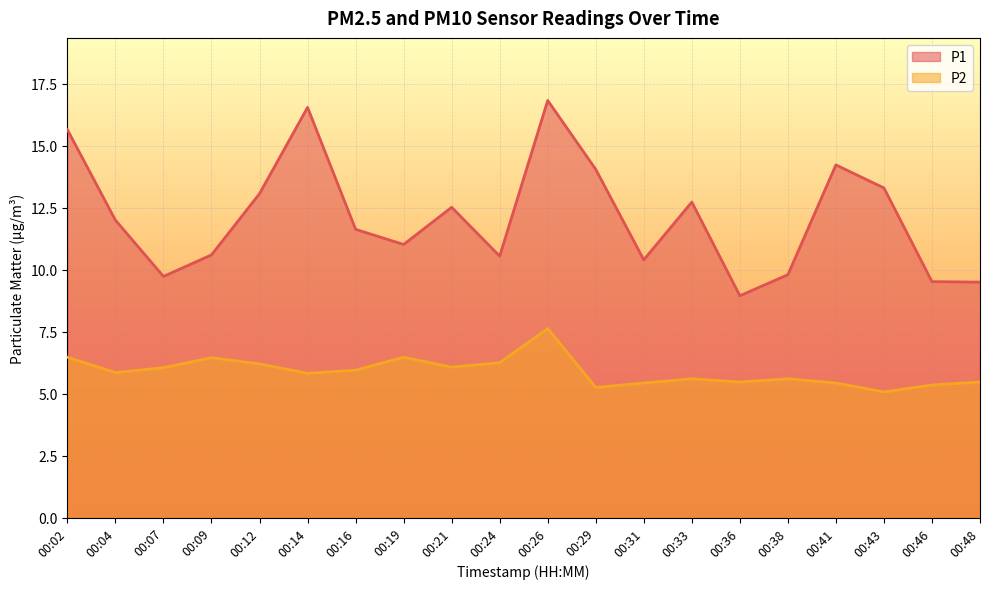

What is the difference between the maximum and second lowest values in the P2 series?

2.4